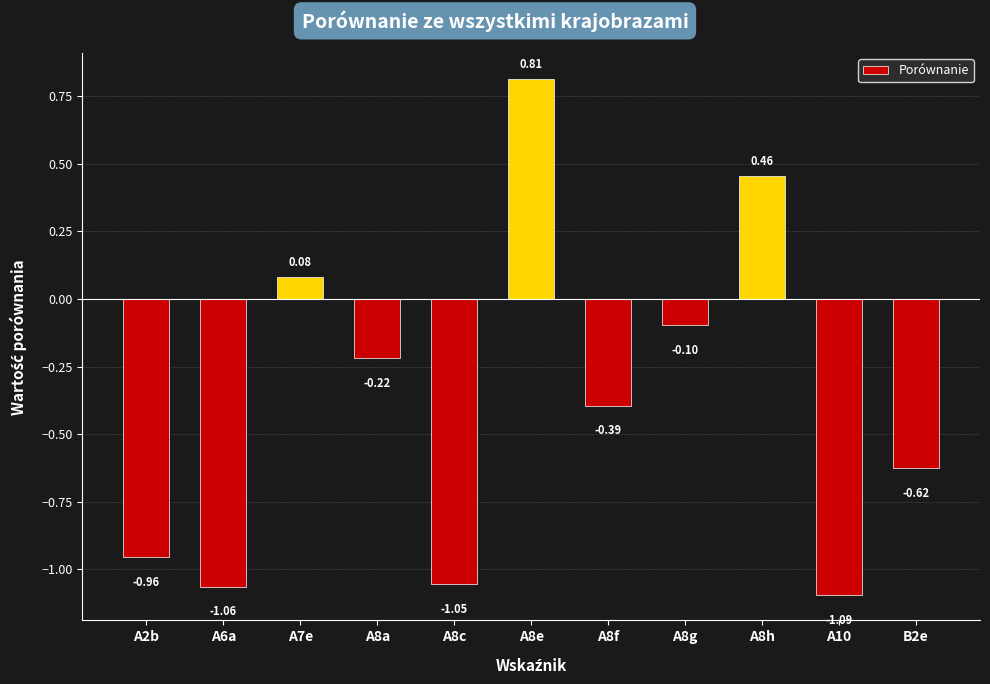

Is it true that the value at A8g is -0.1?

True